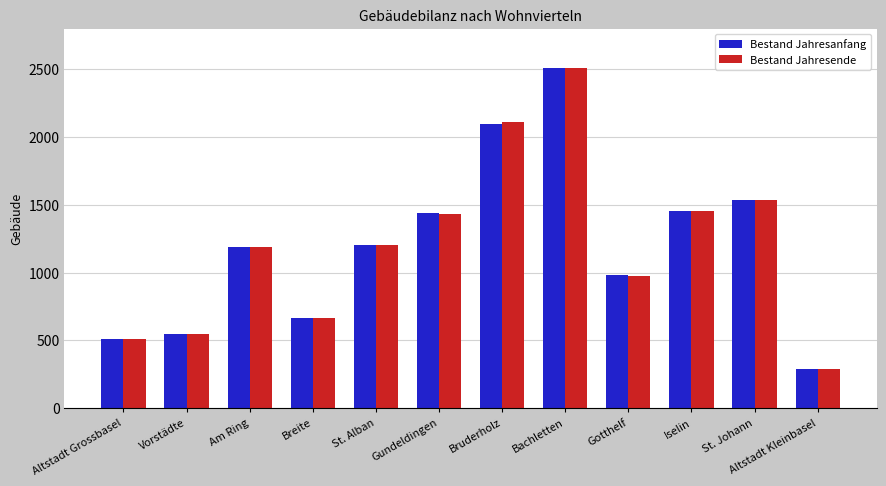

True or false: Bestand Jahresanfang has a value of 764 at St. Alban.

False